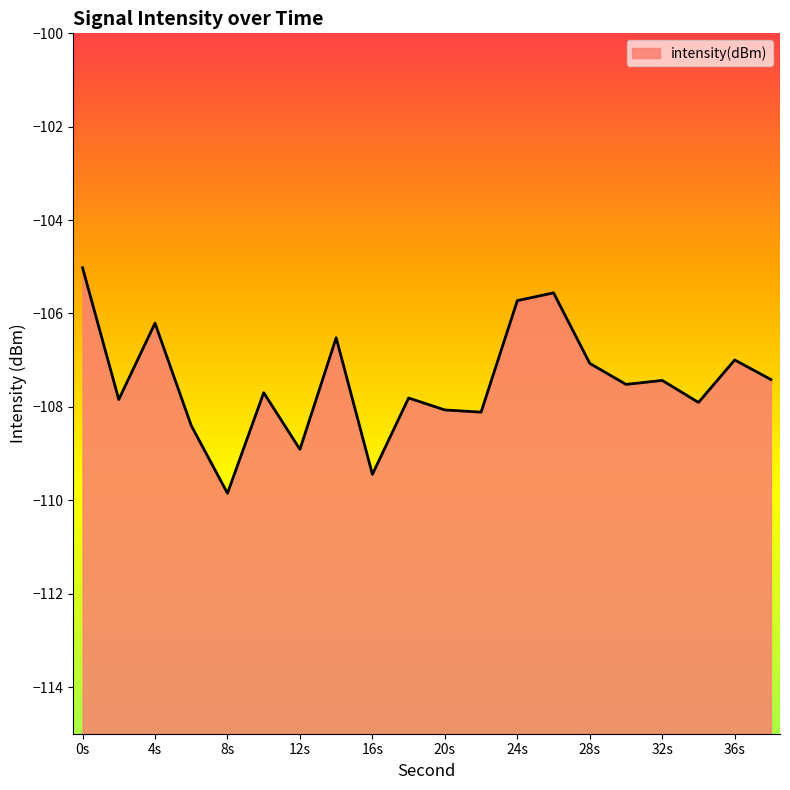

How many lines are shown in the chart?

1